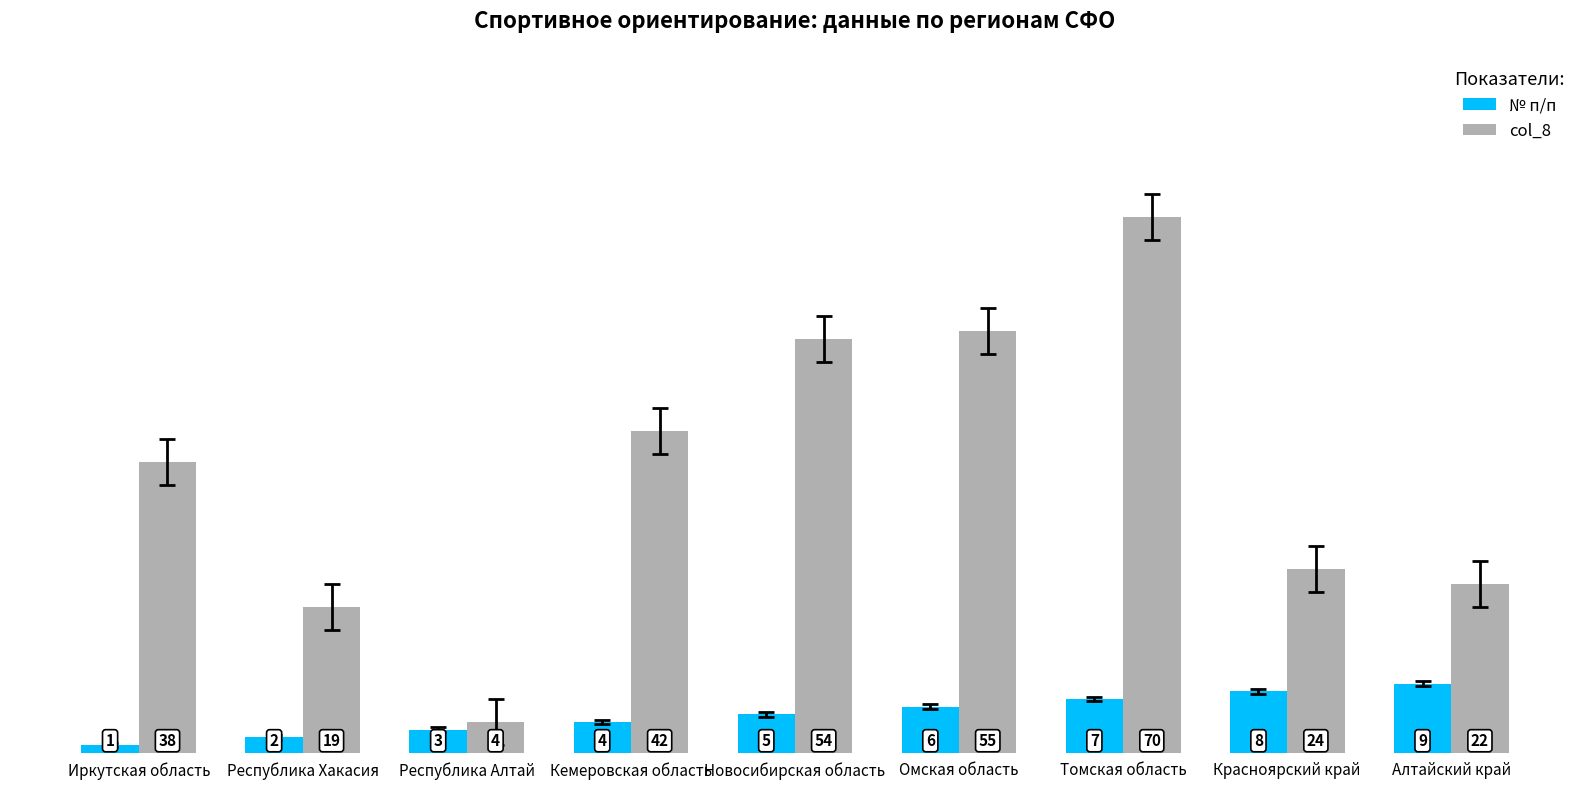

What position from the right is Красноярский край?

2